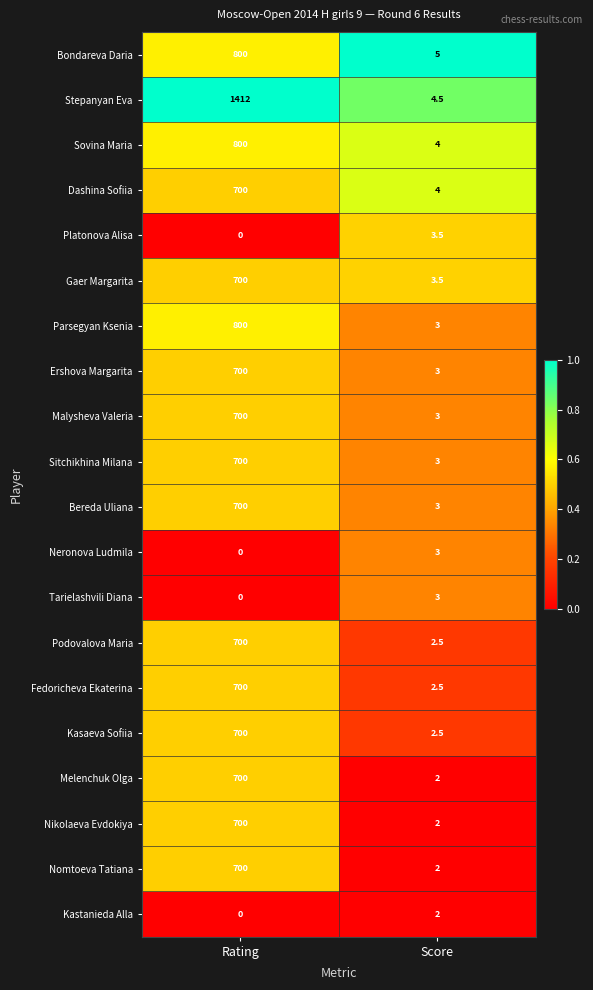

Read the Bondareva Daria value at Score.

5.0